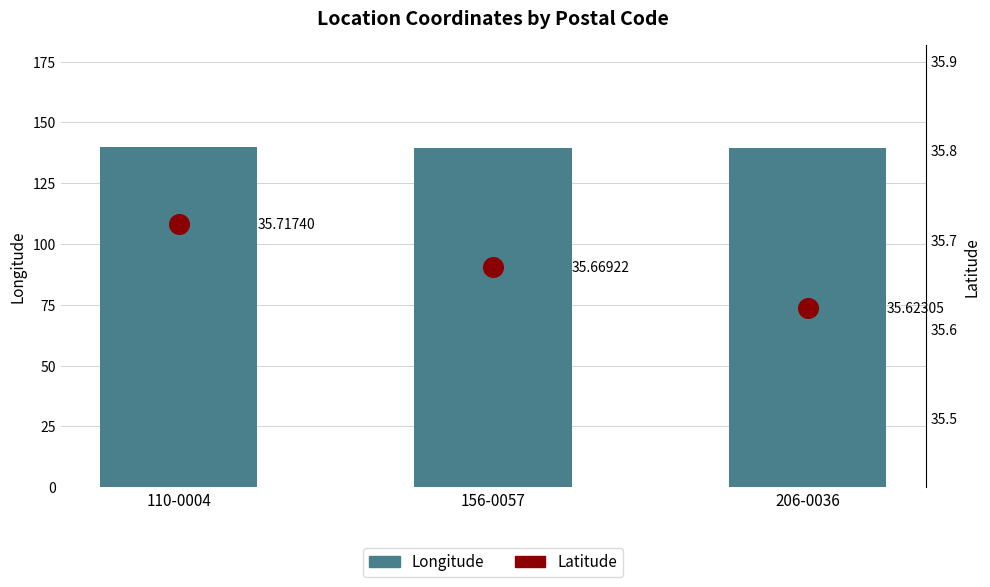

What is the total value across all series at 110-0004?

175.5